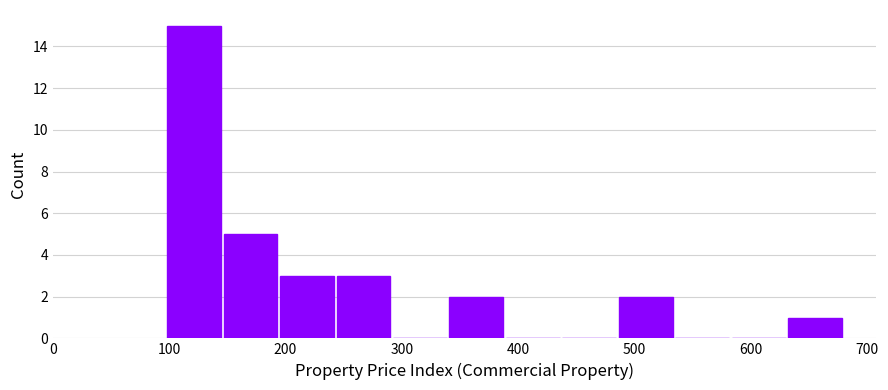

Over which range of the x-axis is the bar tallest?

100 to 150